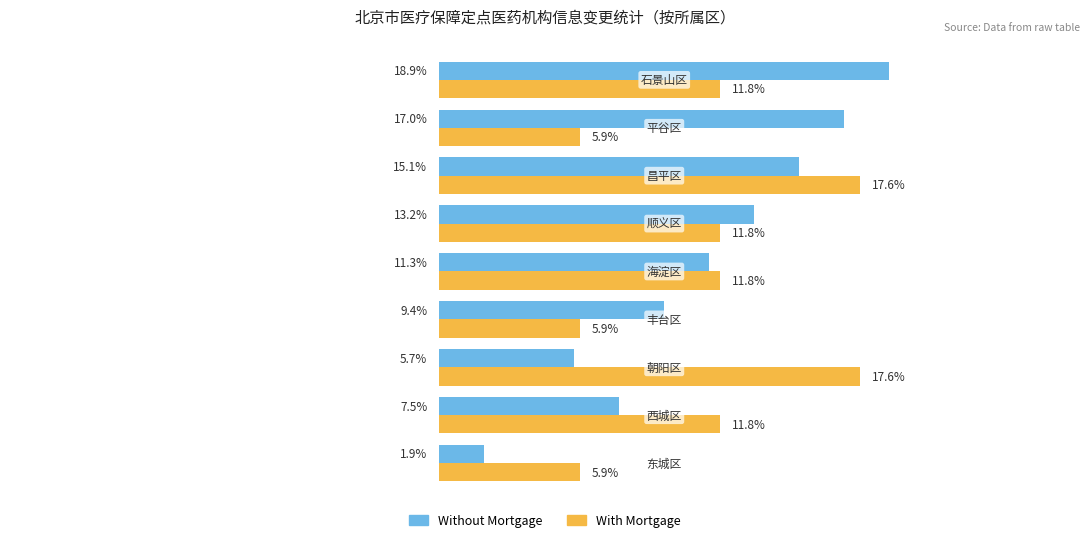

Which series has the widest spread of values?

Without Mortgage